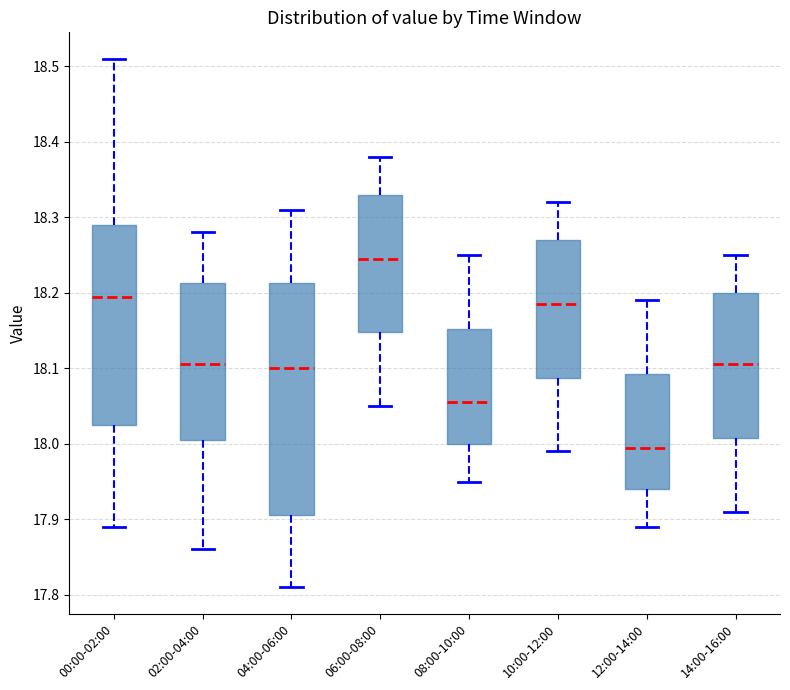

Reading left to right, transcribe this box plot: for each box, give where its median line is, the range the box spans, and where its two whiskers end, as read against the y-axis. The values are not printed on the chart, so give them approximately, as read against the axis.

00:00-02:00: median 18.20, box 18.03 to 18.29, whiskers 17.89 to 18.51
02:00-04:00: median 18.11, box 18.01 to 18.21, whiskers 17.86 to 18.28
04:00-06:00: median 18.10, box 17.91 to 18.21, whiskers 17.81 to 18.31
06:00-08:00: median 18.25, box 18.15 to 18.33, whiskers 18.05 to 18.38
08:00-10:00: median 18.06, box 18.00 to 18.15, whiskers 17.95 to 18.25
10:00-12:00: median 18.19, box 18.09 to 18.27, whiskers 17.99 to 18.32
12:00-14:00: median 18.00, box 17.94 to 18.09, whiskers 17.89 to 18.19
14:00-16:00: median 18.11, box 18.01 to 18.20, whiskers 17.91 to 18.25